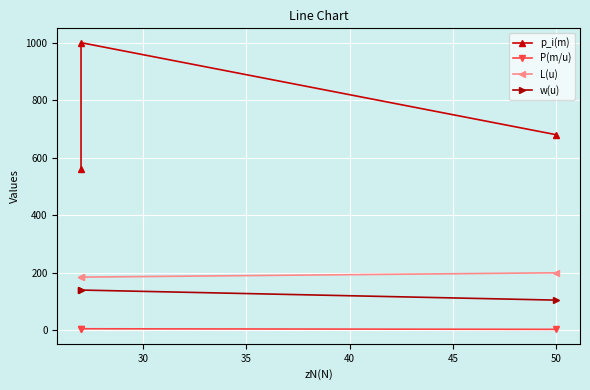

Is it true that P(m/u) equals 4.0 at 35?

False